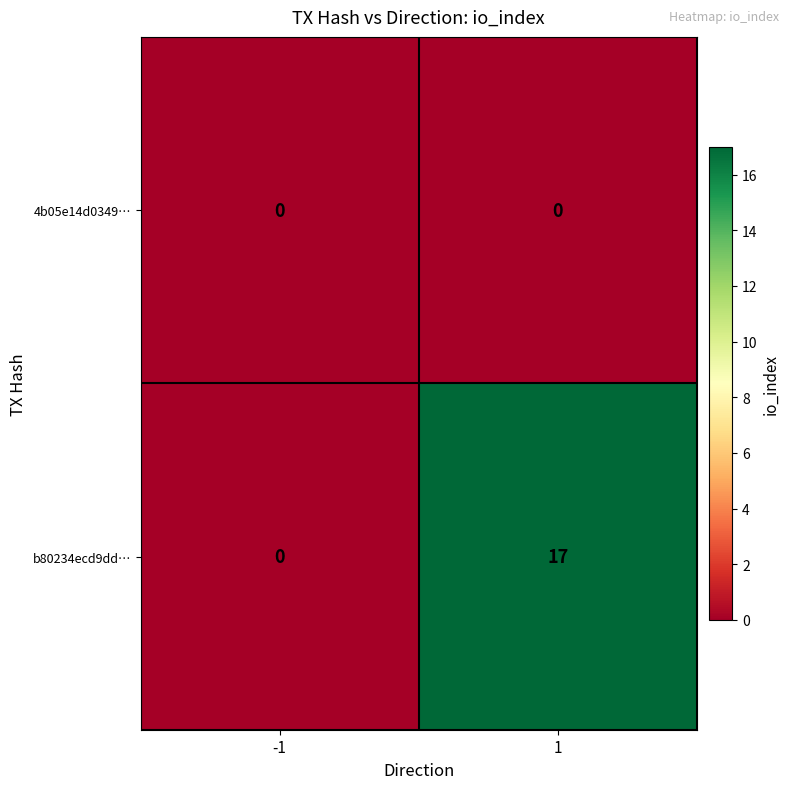

At which category is the sum across all series the highest?

1